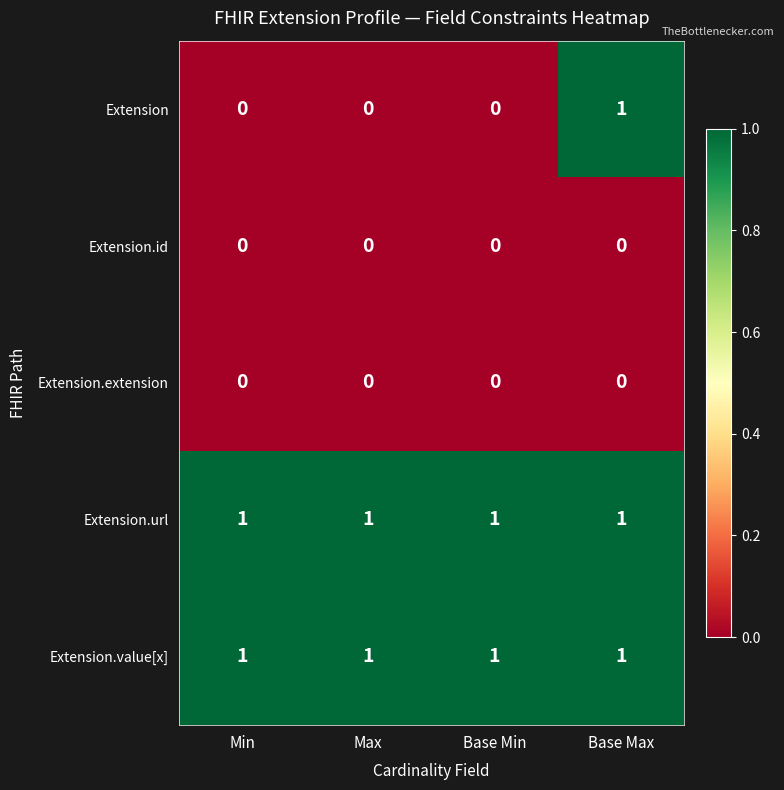

At how many categories does at least one series exceed 0?

4